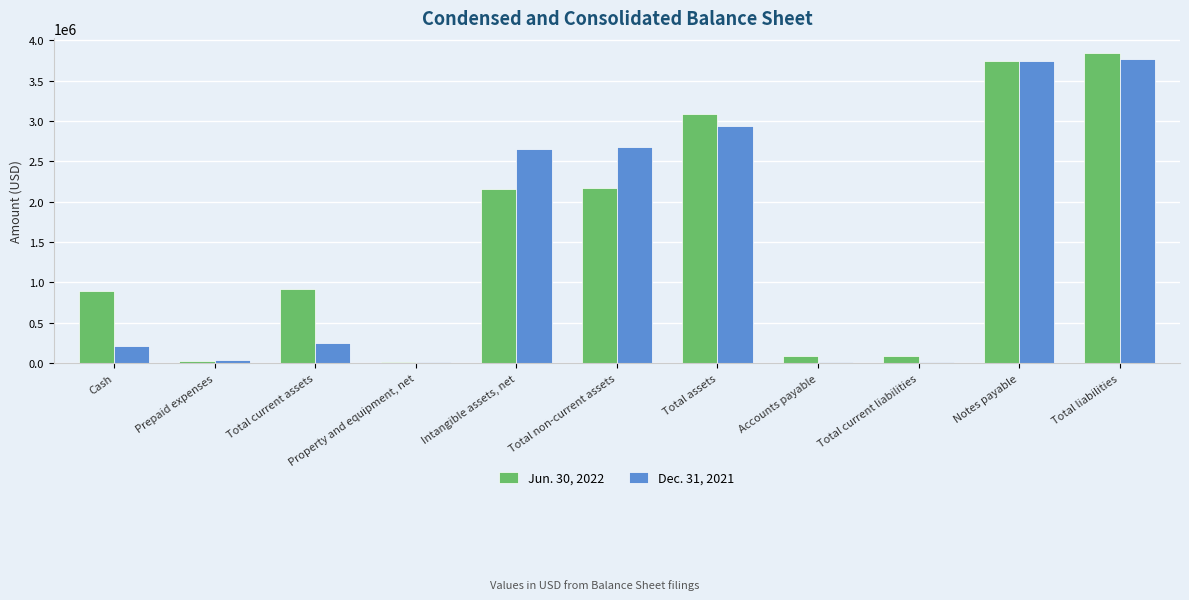

Is it true that Dec. 31, 2021 equals 2932091 at Total assets?

True